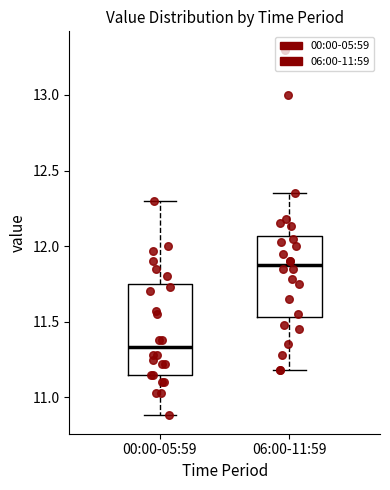

Which box's median line is the lowest?

00:00-05:59